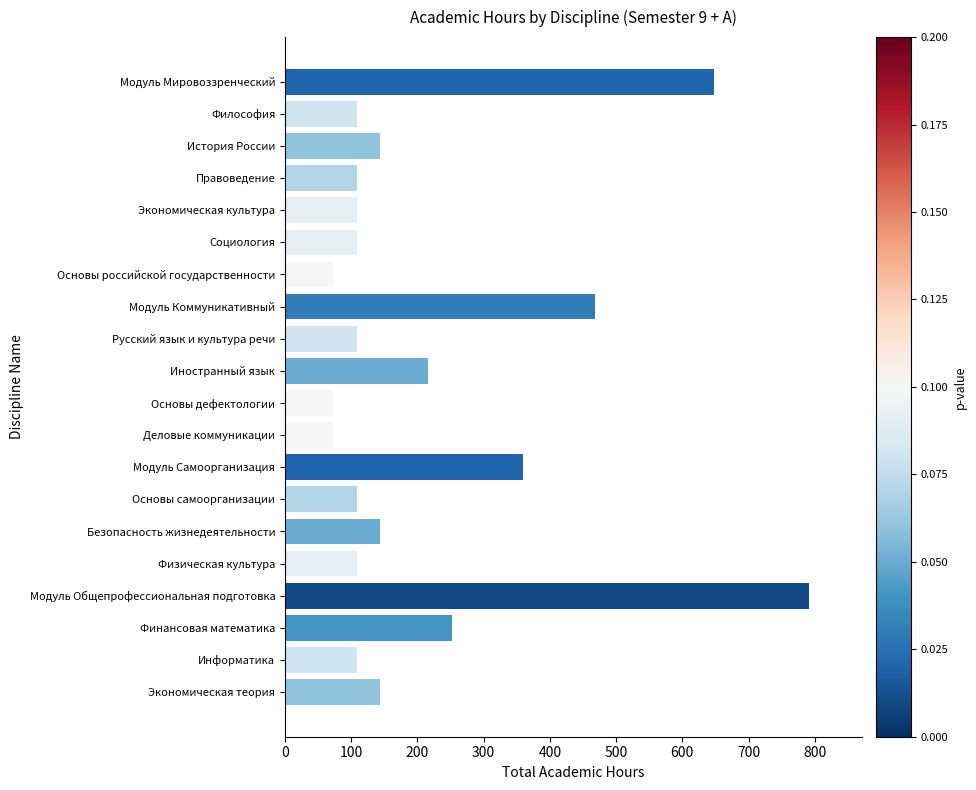

Reading bottom to top, what are all the values shown in this chart?

144	108	252	792	108	144	108	360	72	72	216	108	468	72	108	108	108	144	108	648